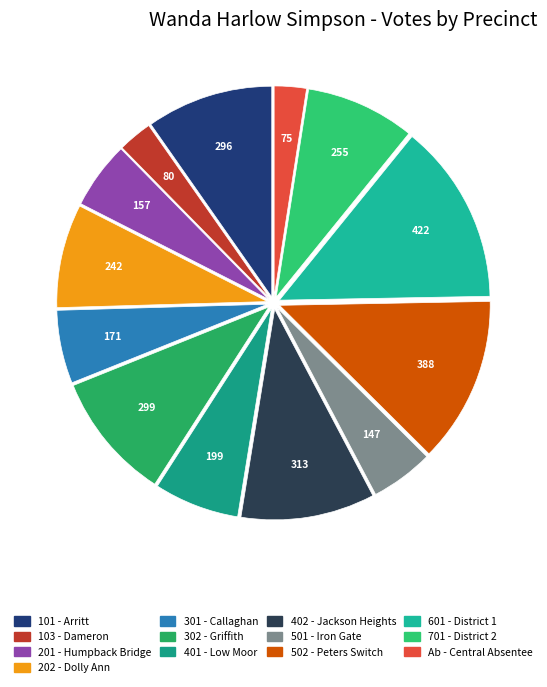

Count the number of slices in the pie.

13